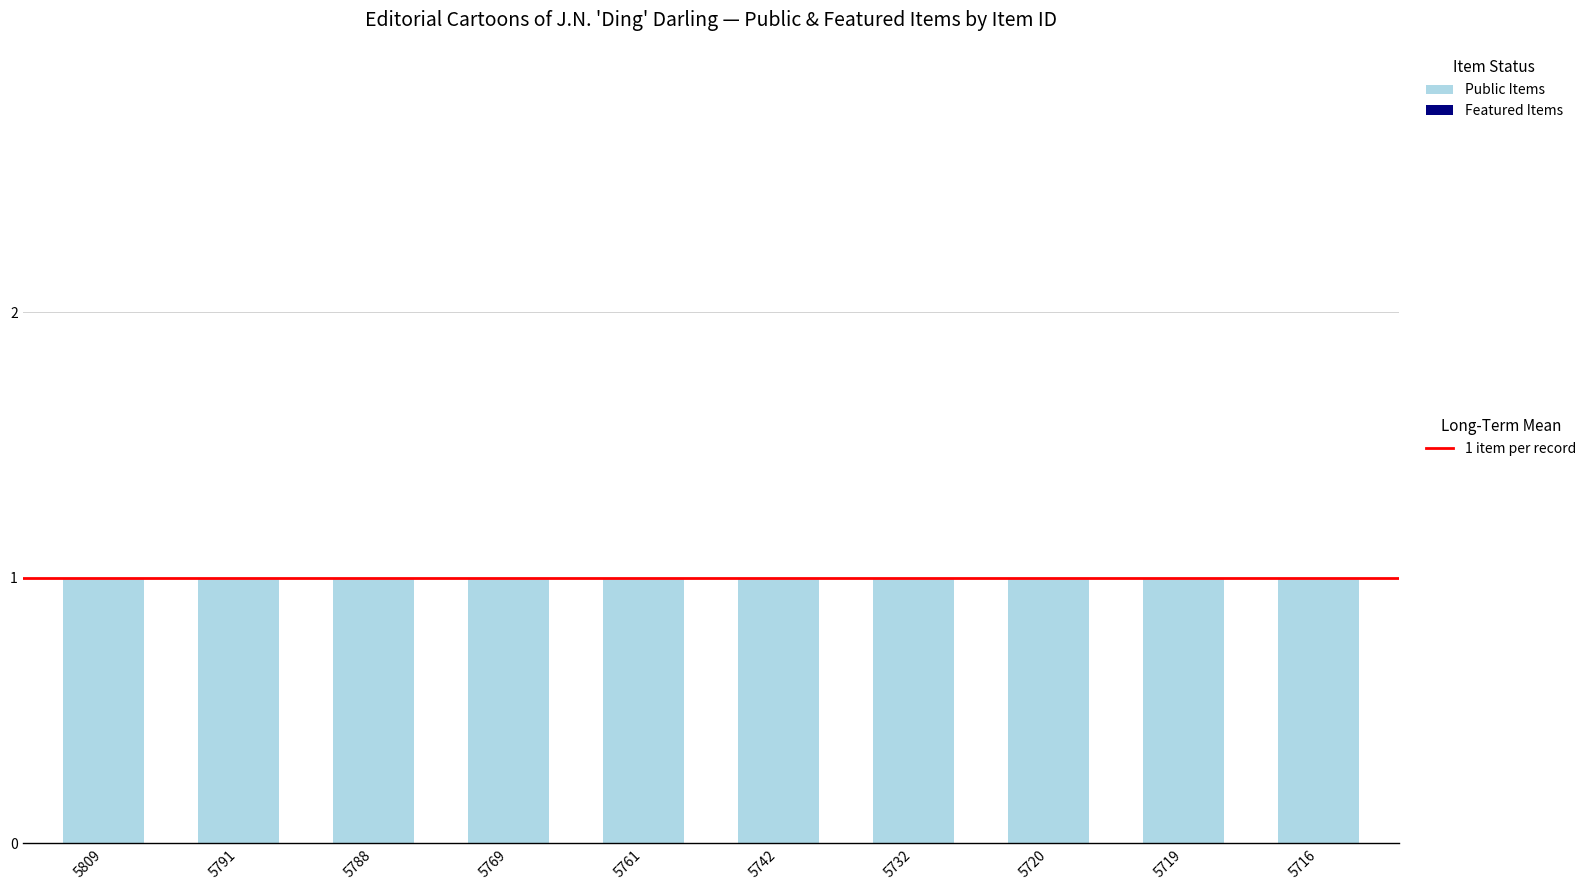

Which series changed the most between 5809 and 5791?

Public Items